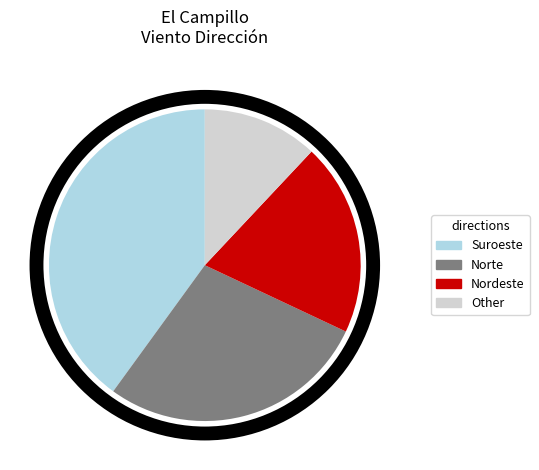

Is there any slice that represents more than half of the pie?

No